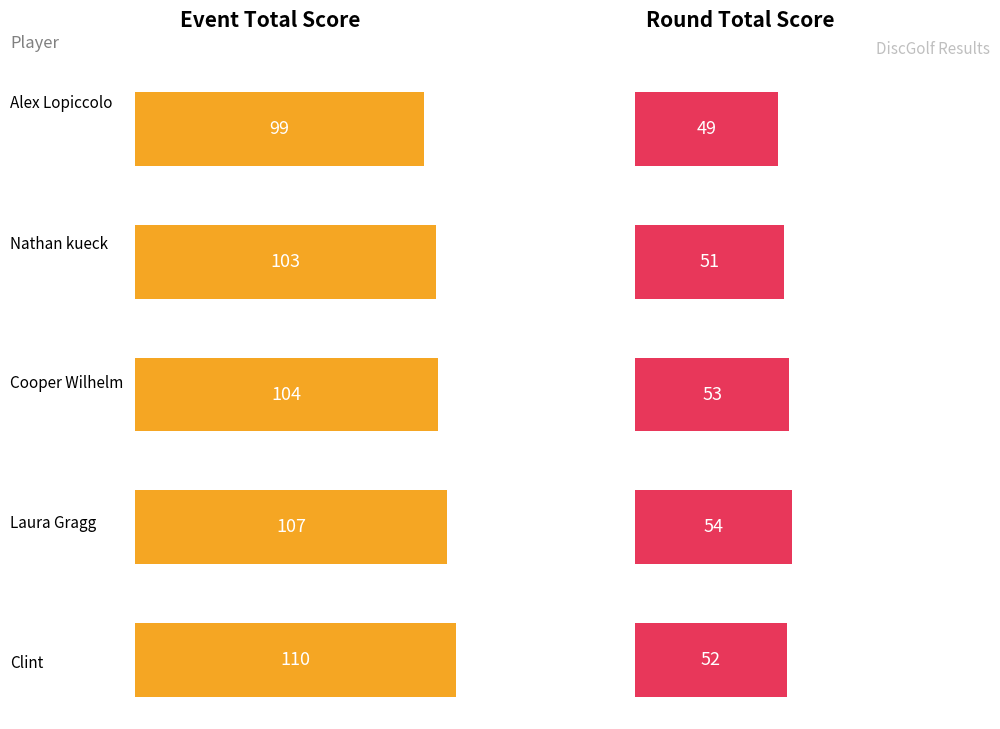

Which series has the largest range (max minus min)?

event_total_score